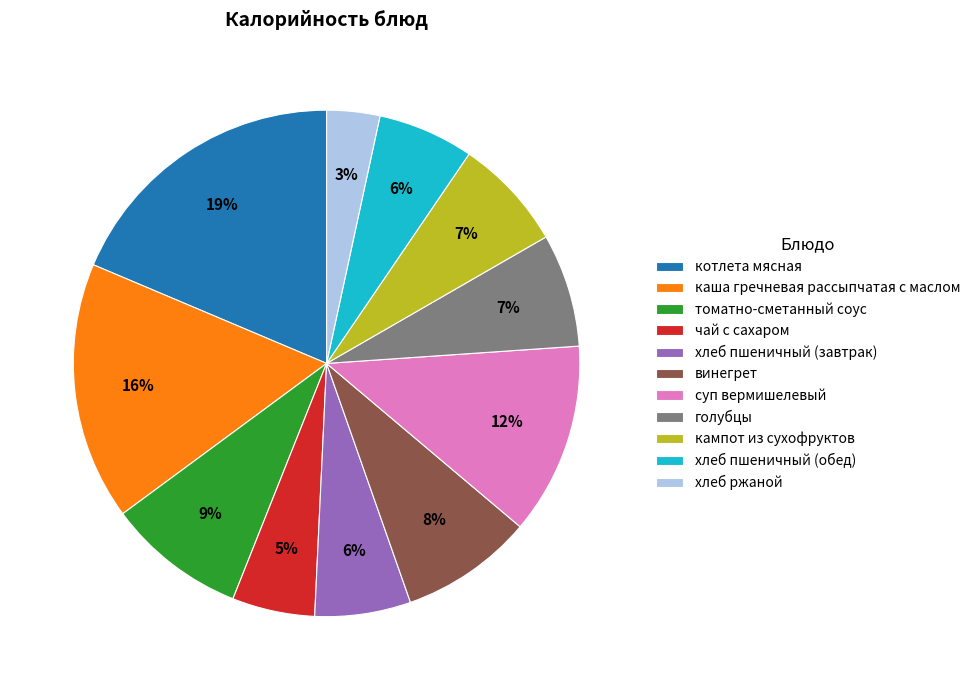

What is the largest slice in the pie chart?

котлета мясная